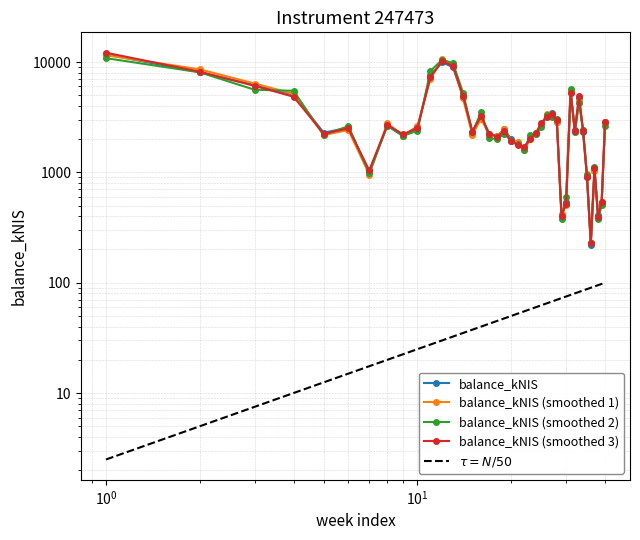

How many values are below 2473?

20